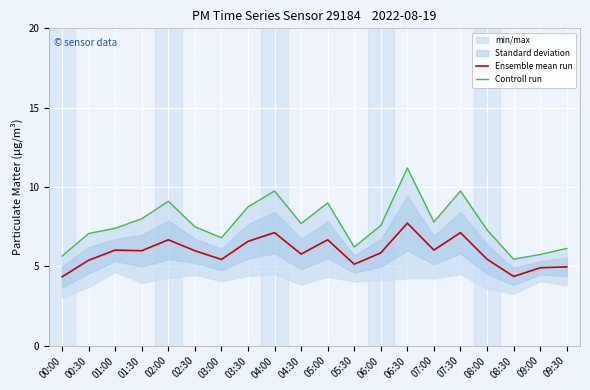

Reading left to right, transcribe all the data shown in this chart.

Ensemble mean run: 4.3	5.4	6.0	6.0	6.7	6.0	5.4	6.6	7.1	5.8	6.7	5.1	5.8	7.7	6.0	7.1	5.5	4.4	4.9	5.0
Controll run: 5.7	7.1	7.4	8.0	9.1	7.5	6.8	8.8	9.8	7.7	9.0	6.2	7.6	11.2	7.8	9.8	7.3	5.5	5.8	6.1